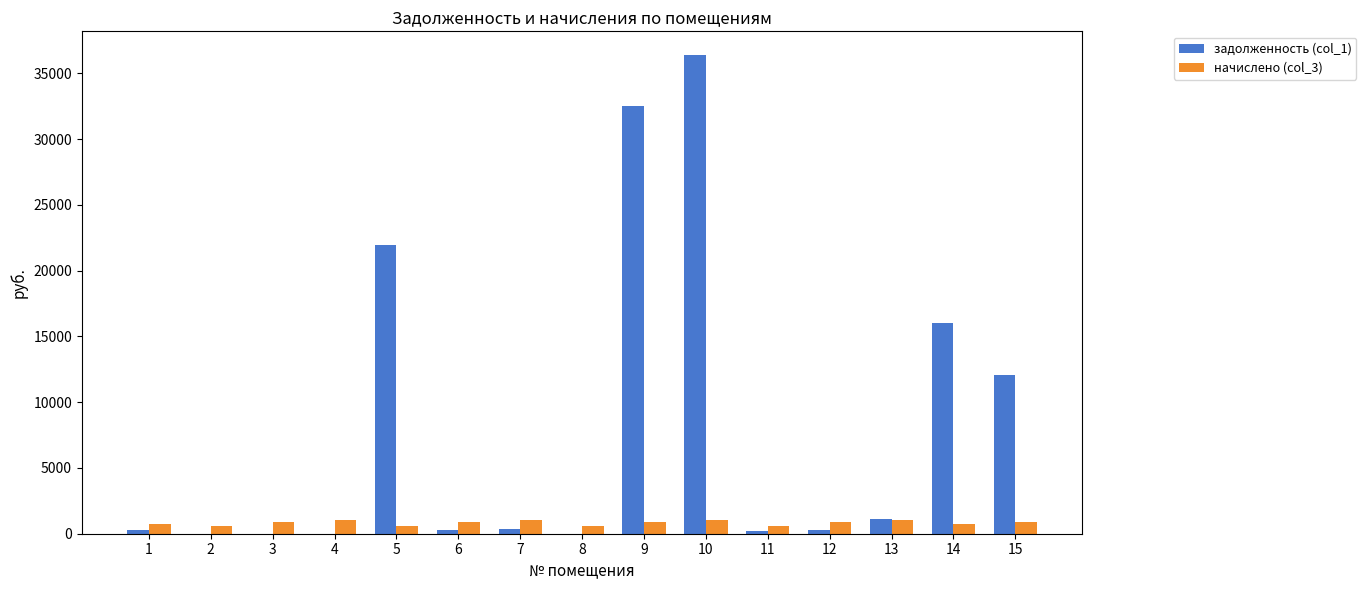

The value of задолженность (col_1) at 15 is 12104.9. True or false?

True